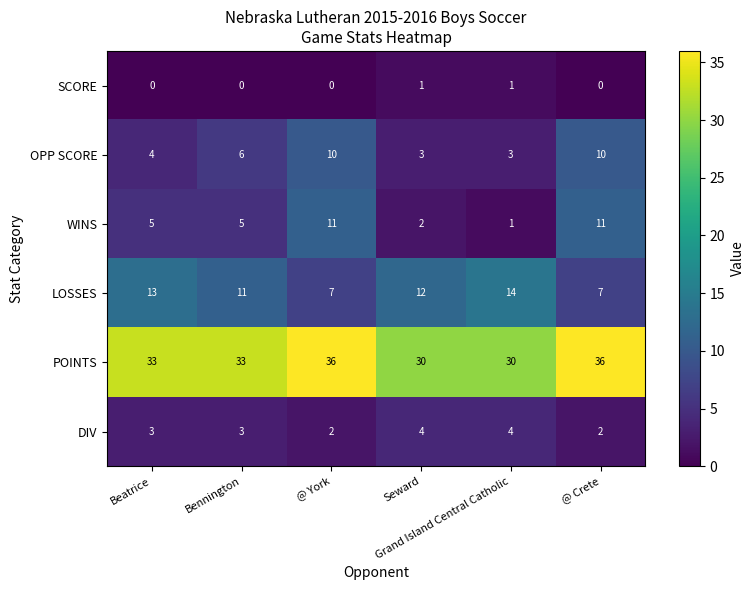

Which series has the largest range (max minus min)?

WINS